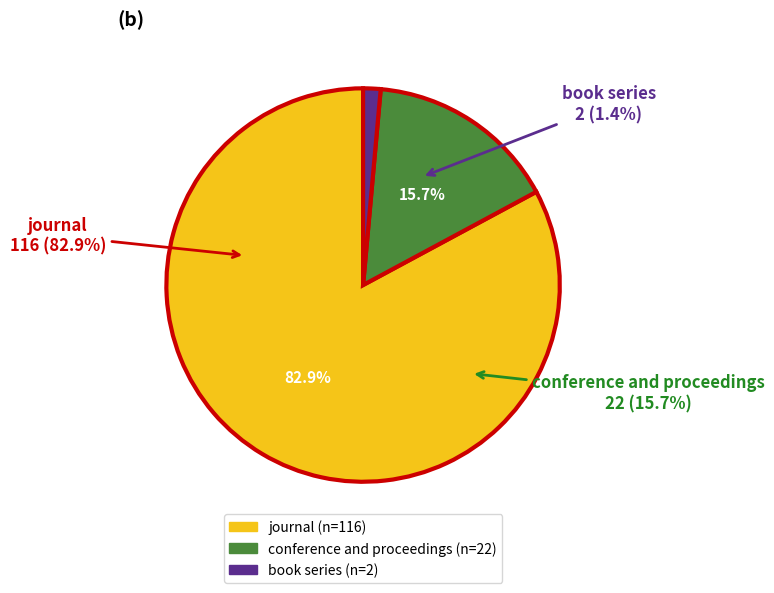

To the nearest percent, what portion does book series represent?

1%